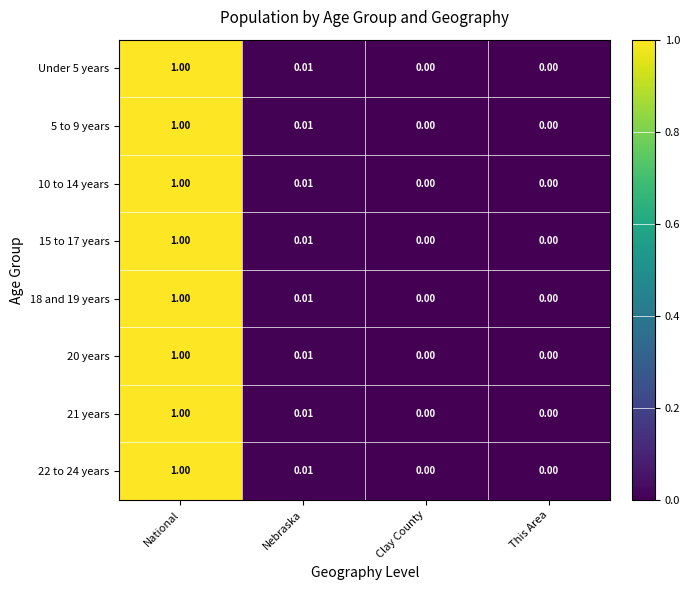

How many values in 22 to 24 years are above zero?

2